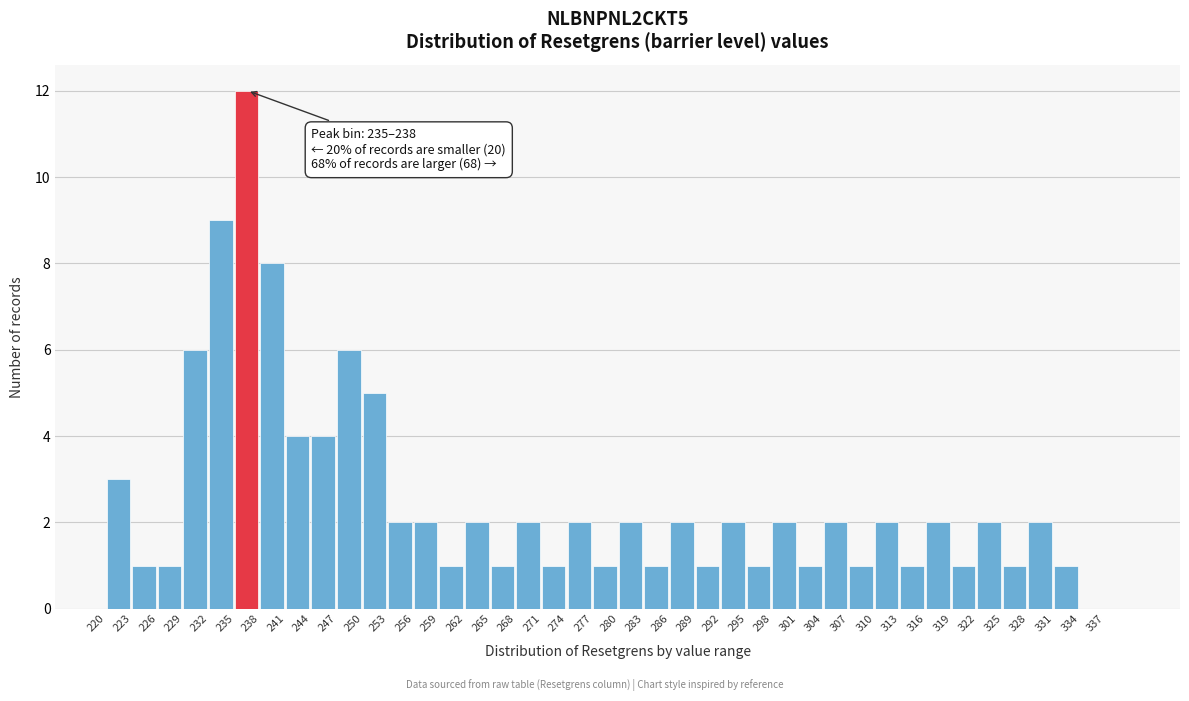

Which range on the x-axis has the tallest bar?

235 to 238